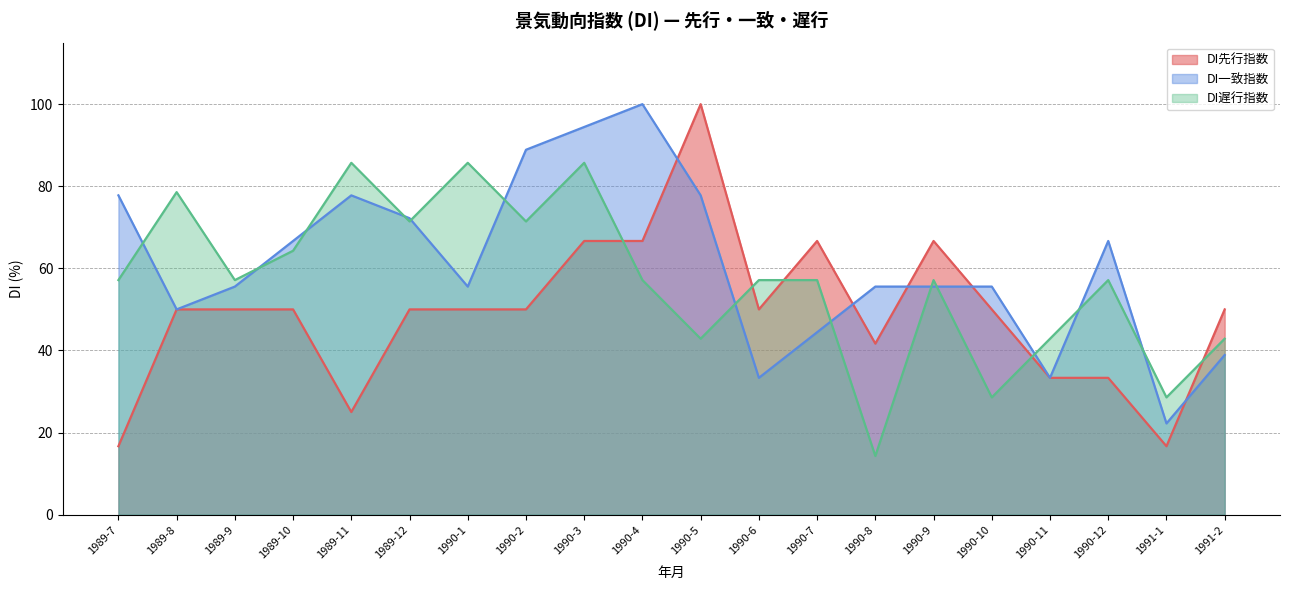

How many categories are shown in the chart?

20